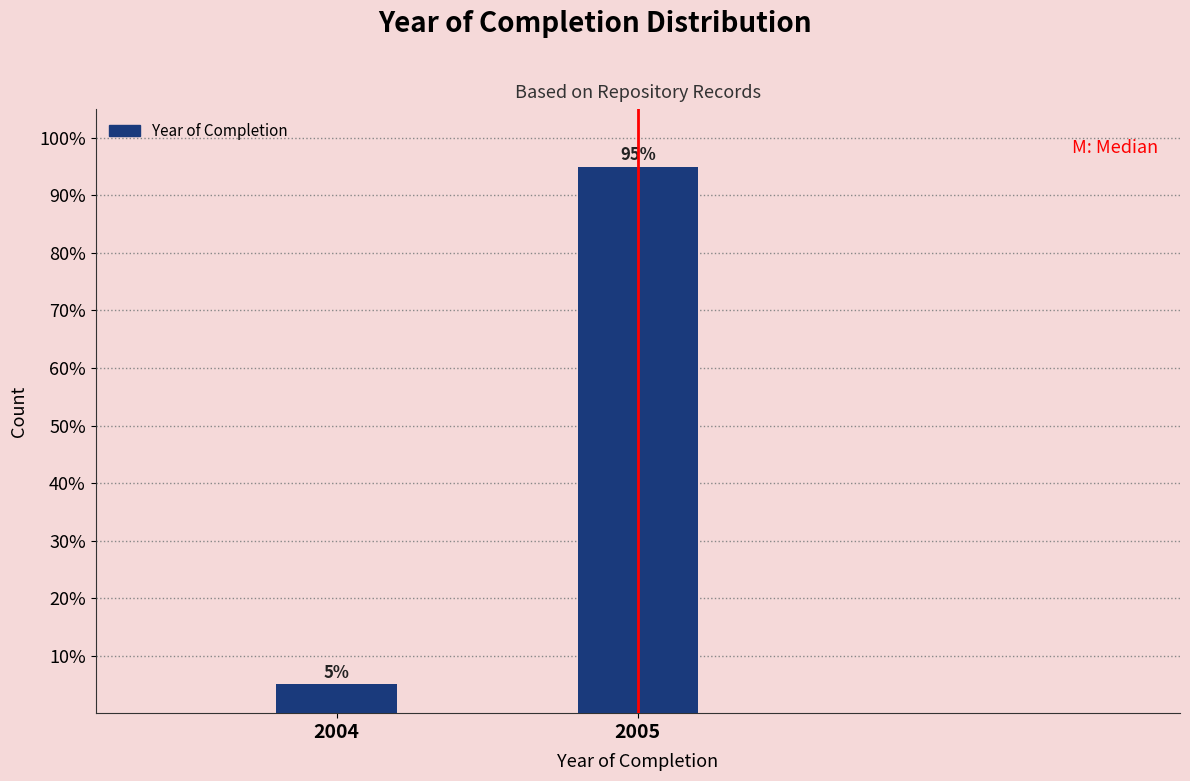

Does the chart contain any negative values?

No